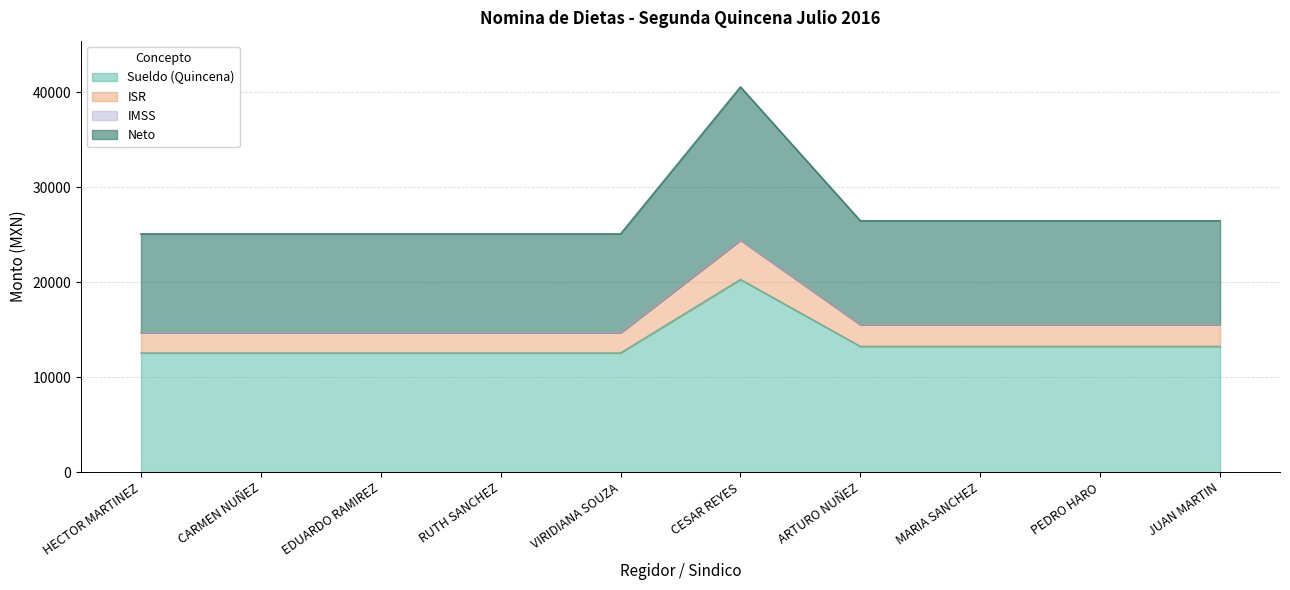

True or false: Neto and ISR intersect in this chart.

False